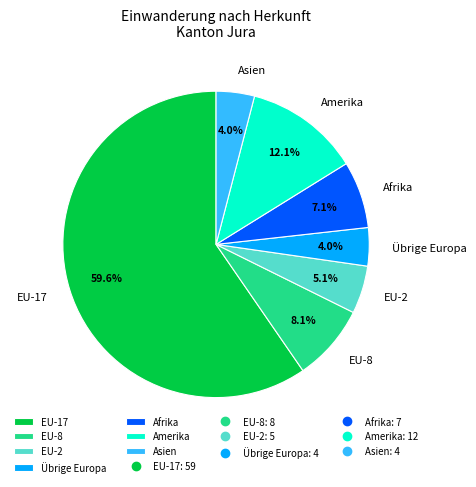

Is EU-8 the majority of the pie?

No